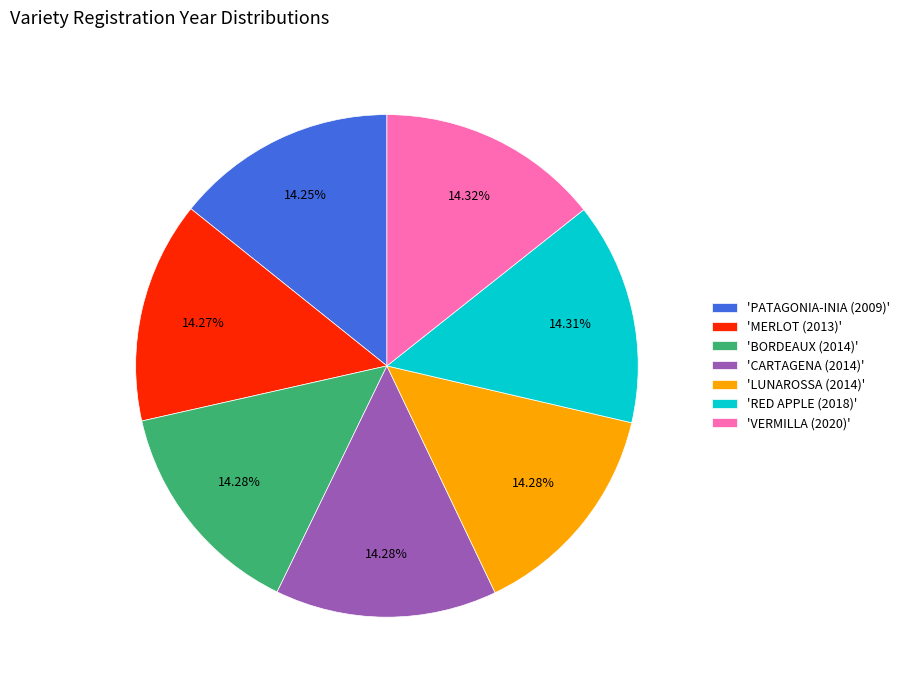

How many segments does this pie chart have?

7